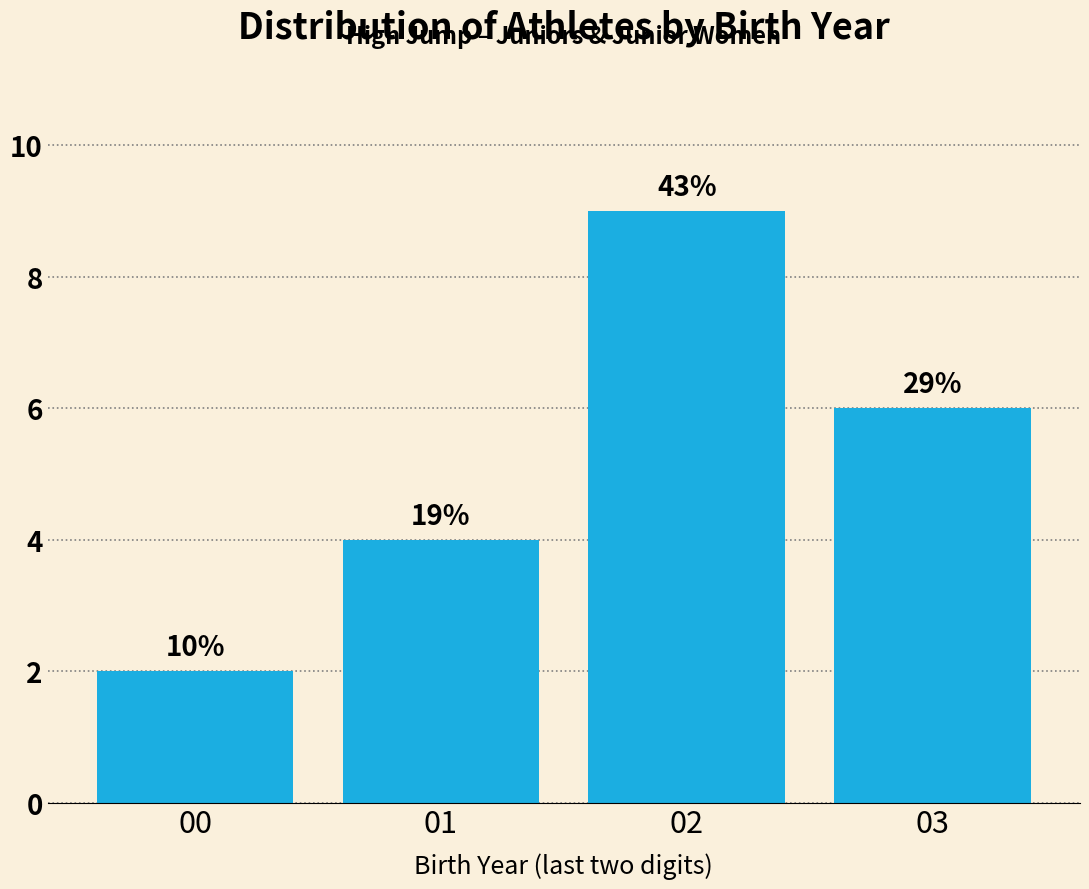

How many bars are there in total?

4